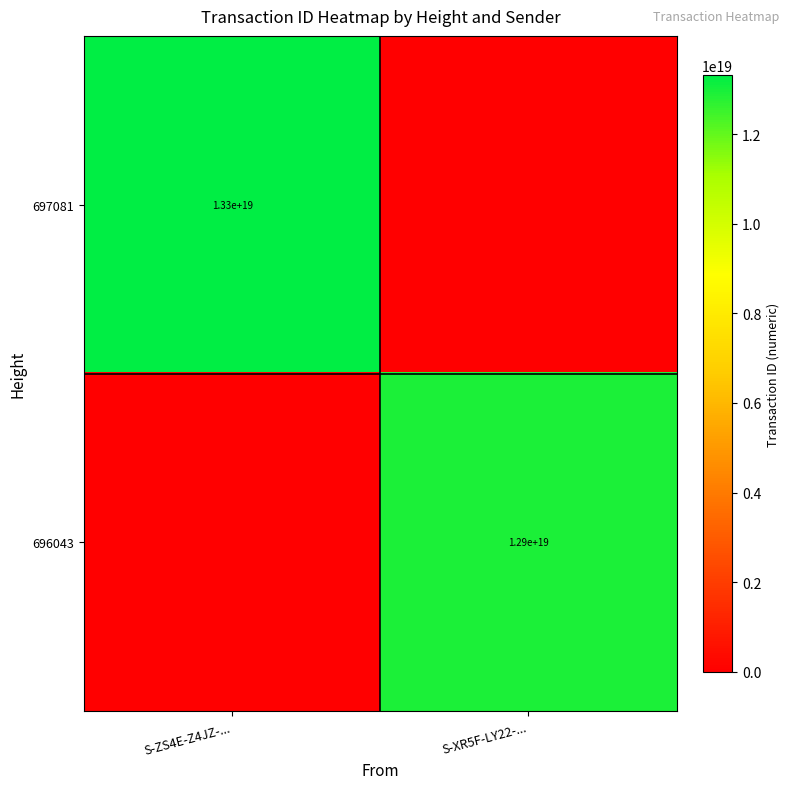

The value of 696043 at S-XR5F-LY22-... is 12900000000000000000. True or false?

True